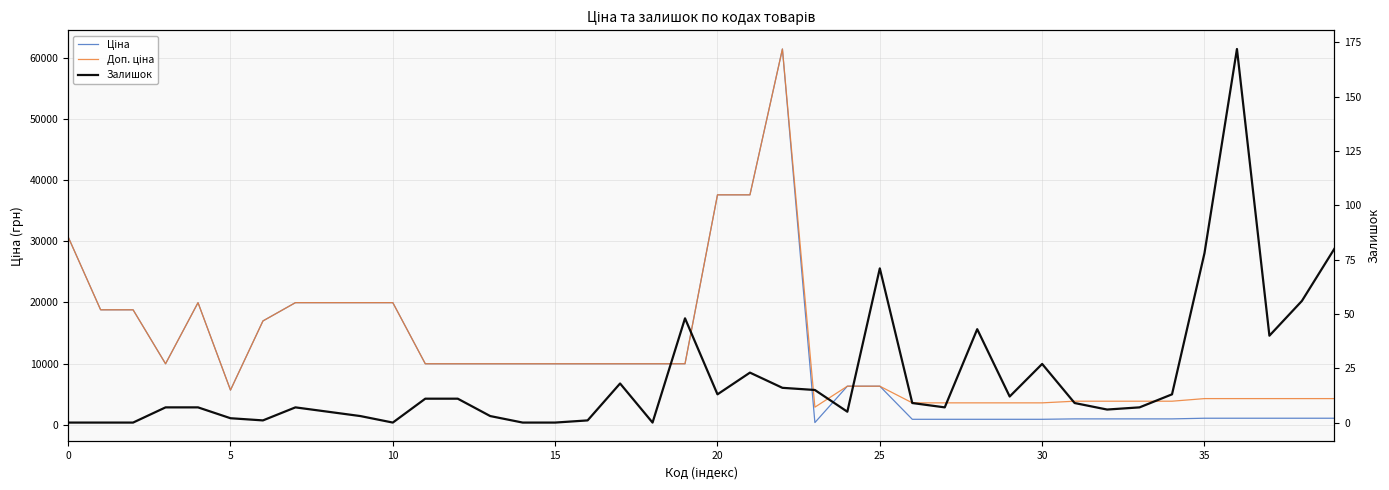

How many distinct data groups are displayed?

3